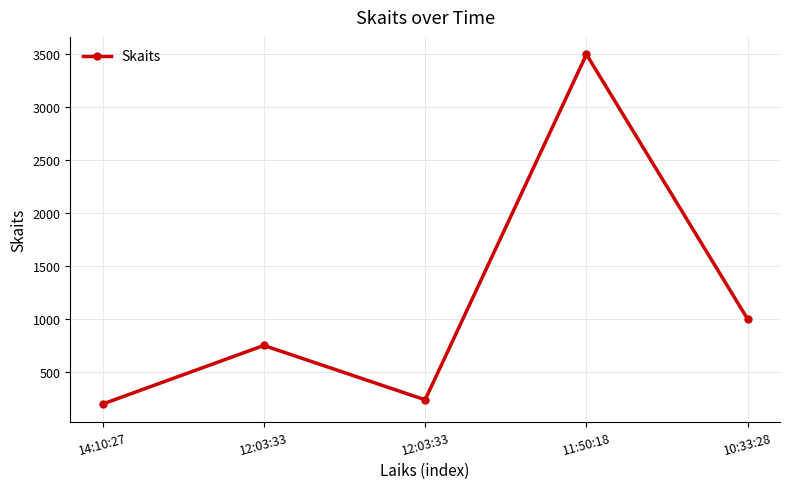

Which category has the lowest value across all series?

14:10:27